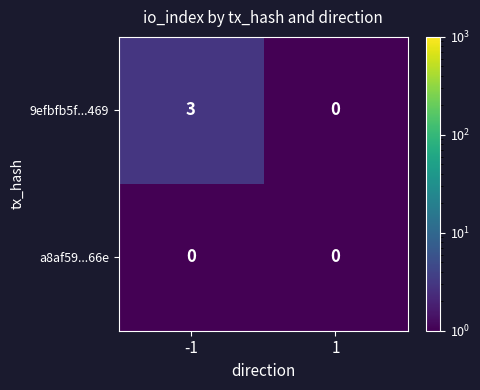

Reading left to right, what are all the values shown in this chart?

9efbfb5f...469: 3	0
a8af59...66e: 0	0